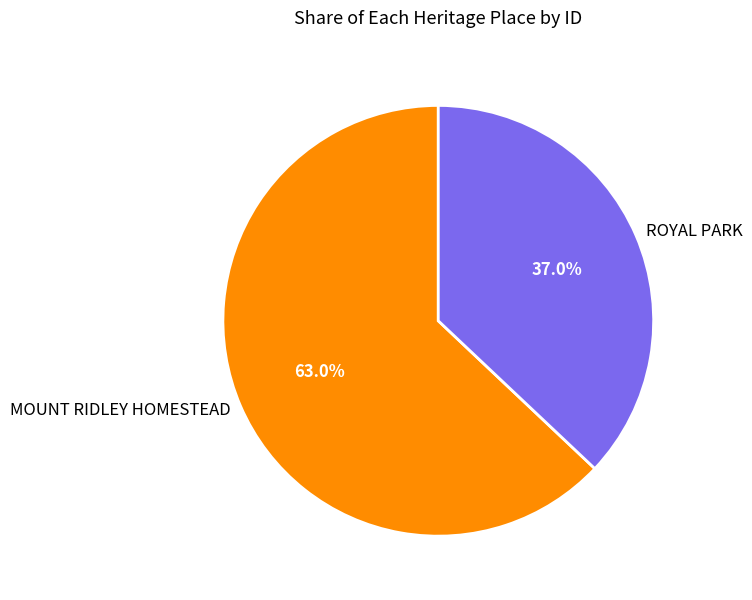

To the nearest percent, what is the average slice percentage?

50%